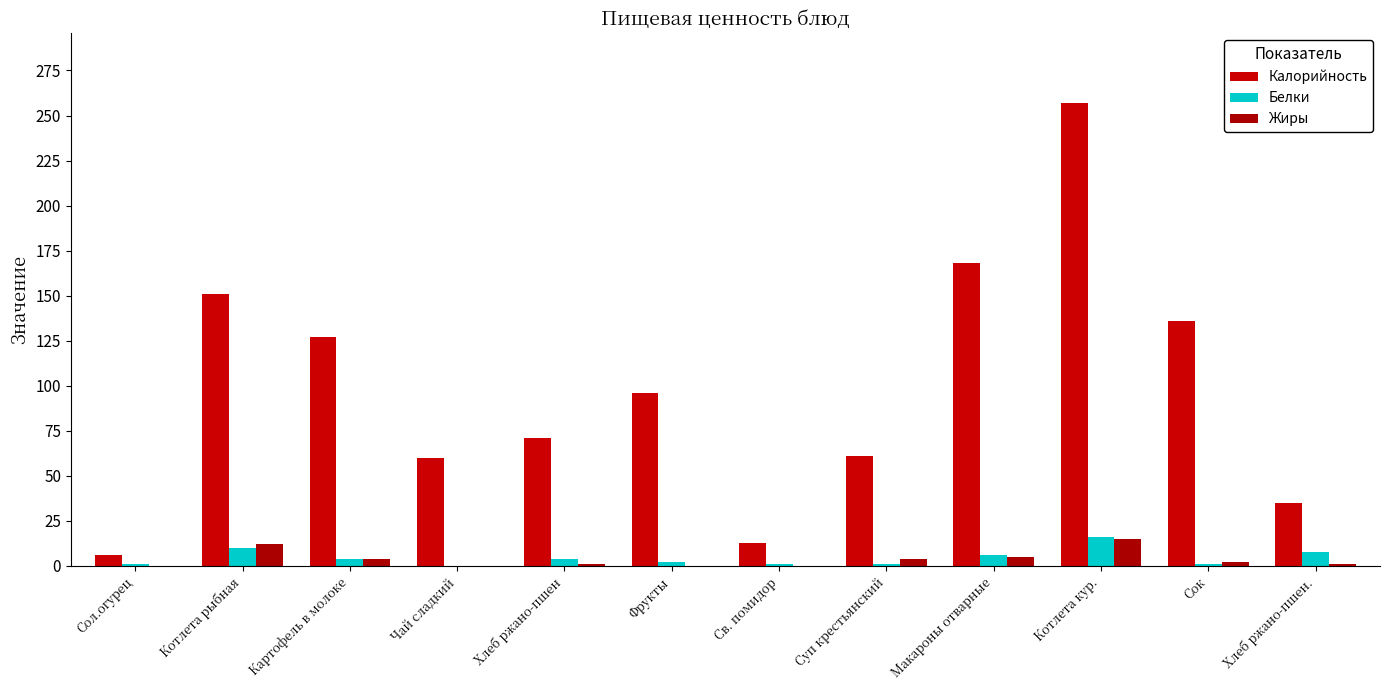

What is the highest value of the Белки series?

16